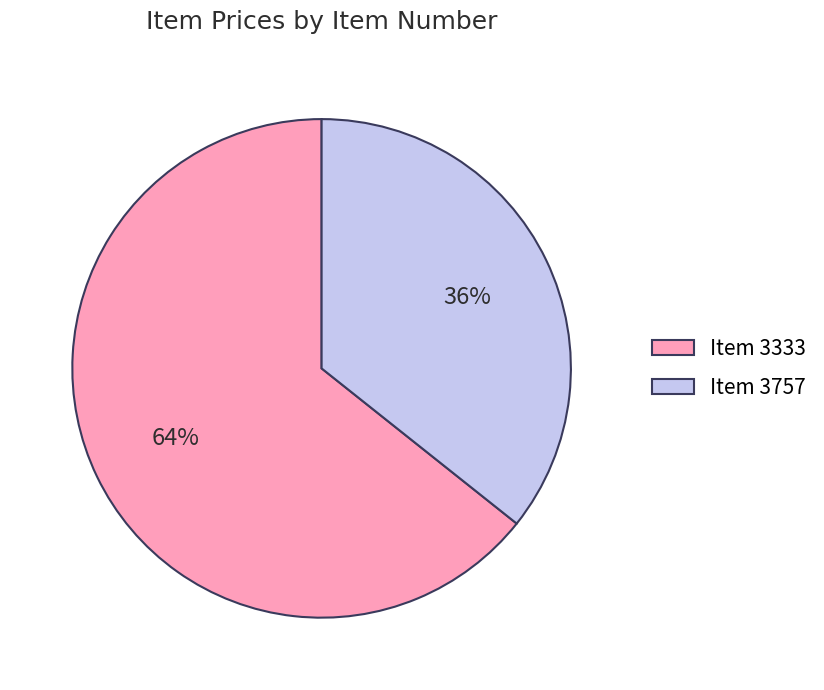

Is there a majority slice in this chart?

Yes